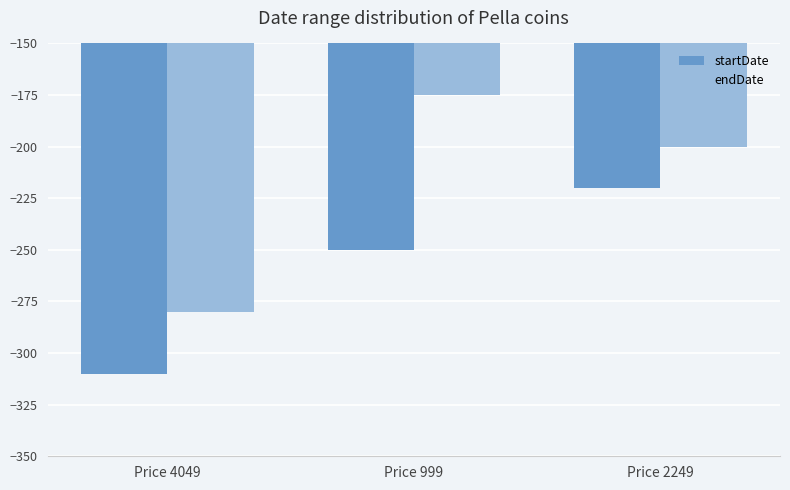

Reading left to right, extract all data points from this chart.

startDate: -310	-250	-220
endDate: -280	-175	-200